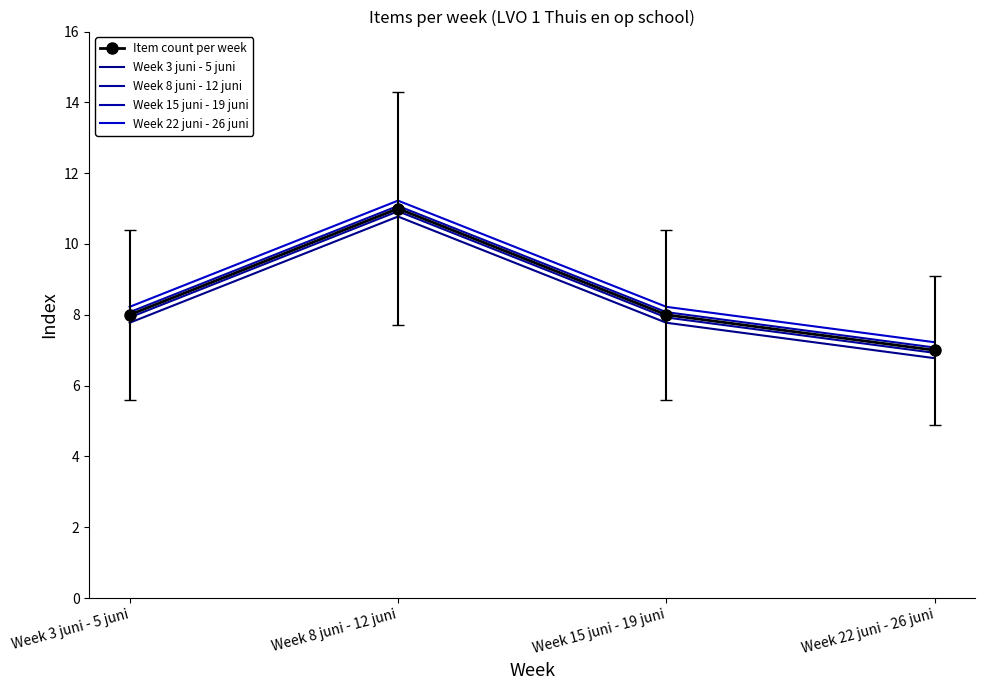

Rank the categories by Week 8 juni - 12 juni value from highest to lowest.

Week 8 juni - 12 juni, Week 3 juni - 5 juni, Week 15 juni - 19 juni, Week 22 juni - 26 juni